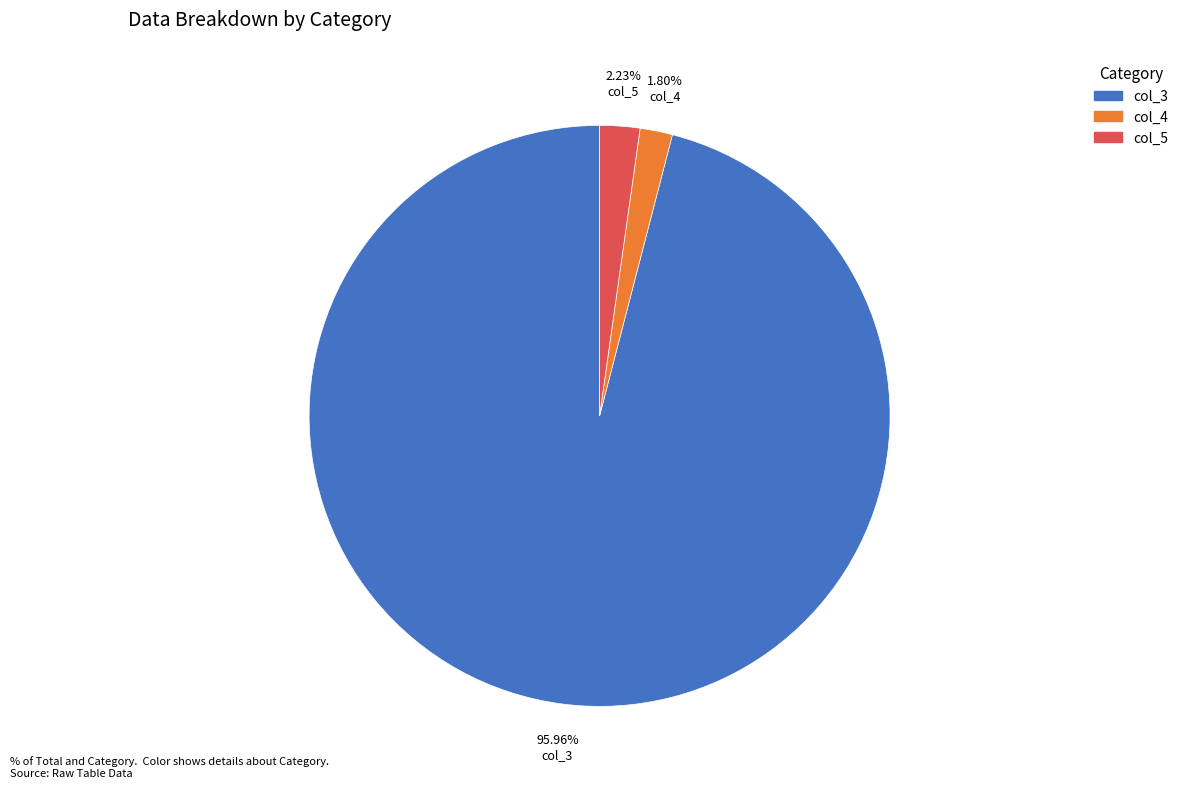

Combined, do col_4 and col_5 account for over 50%?

No